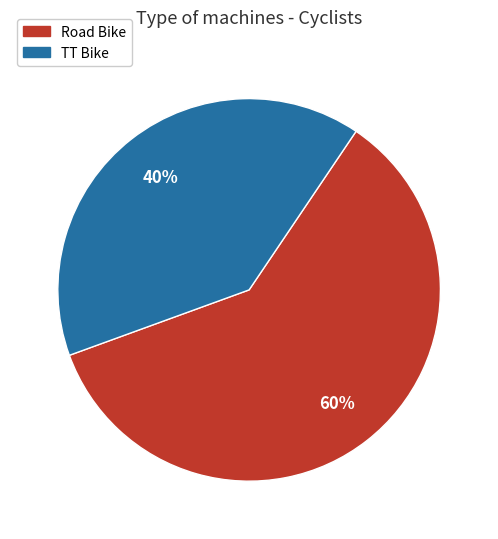

What is the largest slice in the pie chart?

Road Bike